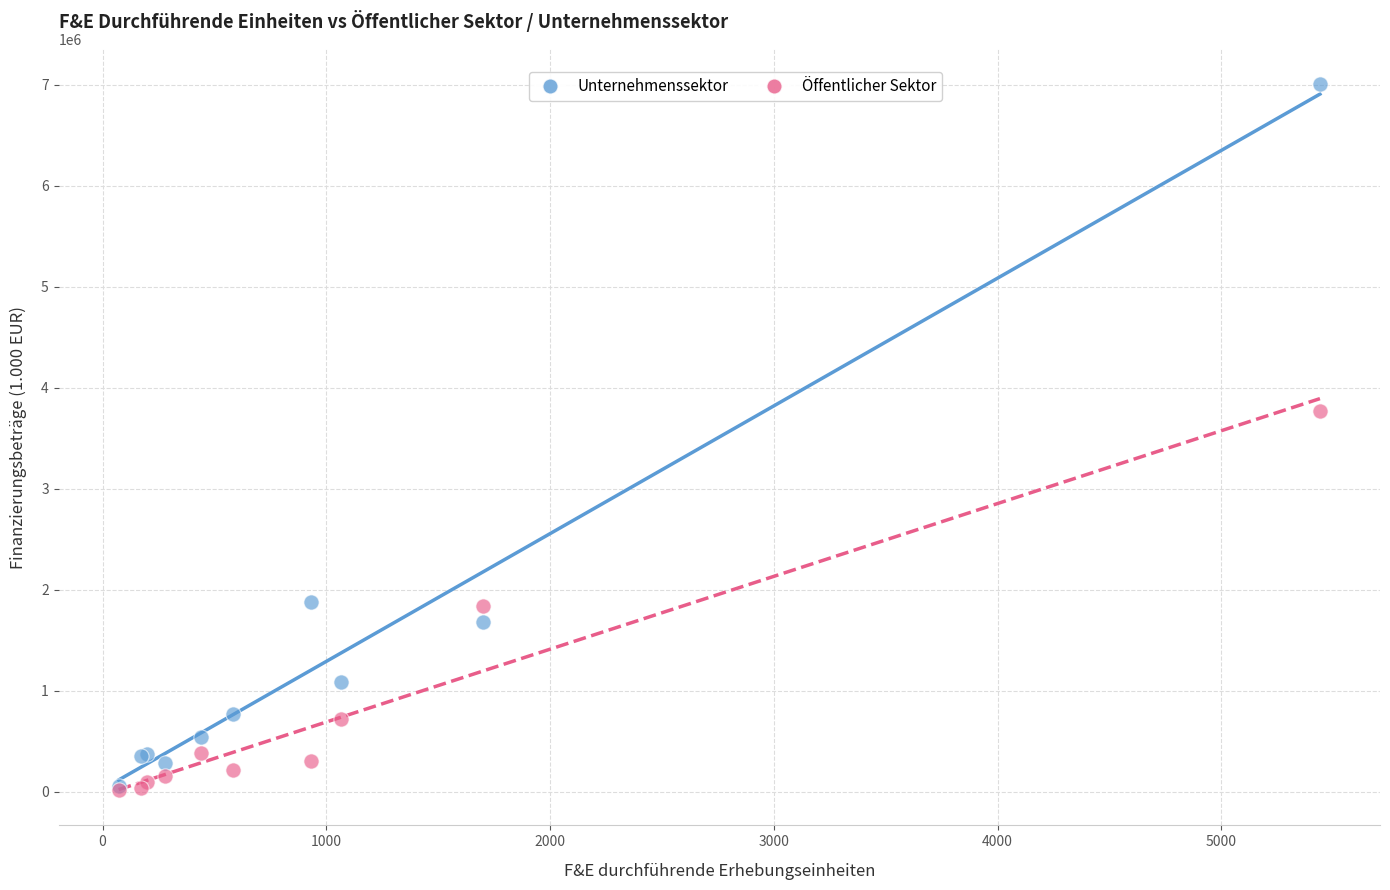

In the Unternehmenssektor series, what Y value is closest to 3530344?

1876552